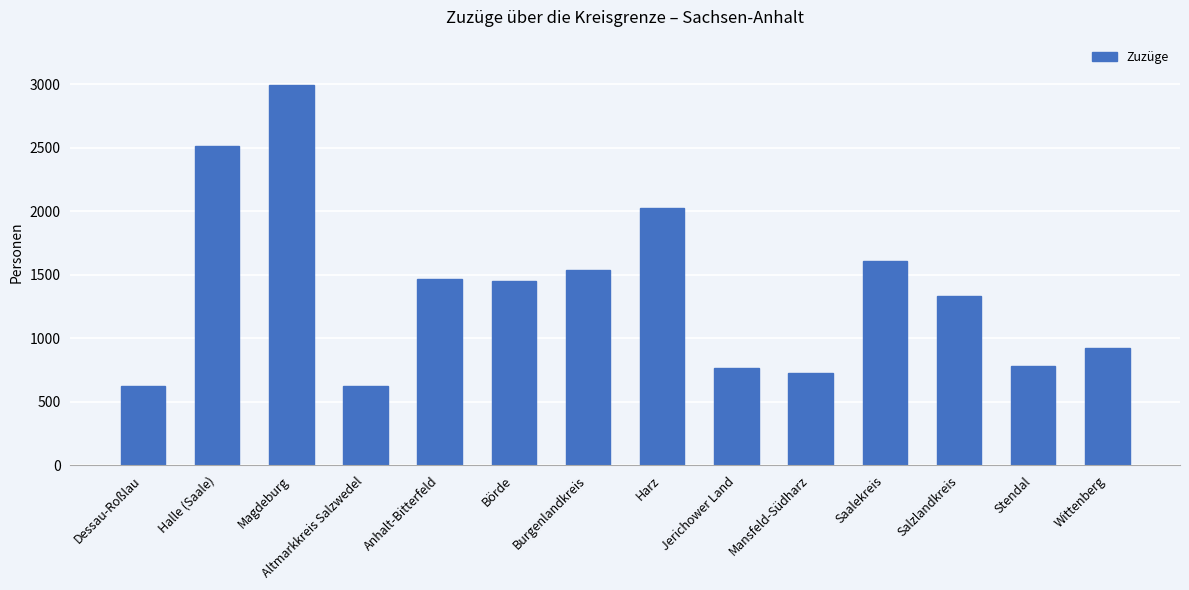

Approximately how many times larger is the value at Altmarkkreis Salzwedel compared to Saalekreis?

0.4